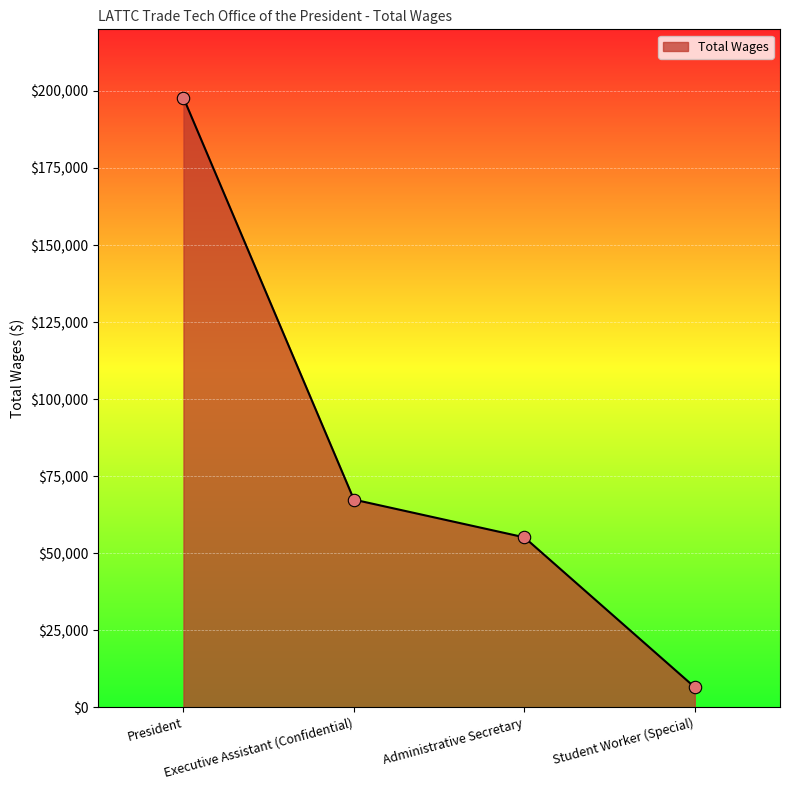

What is the ratio of the value at Student Worker (Special) to the value at Administrative Secretary?

0.1